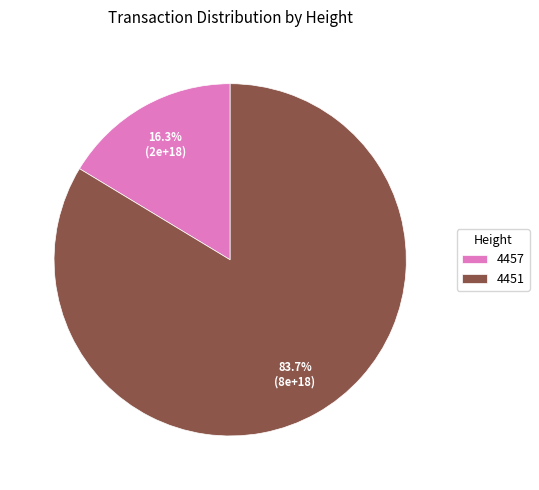

Between 4457 and 4451, which is larger?

4451